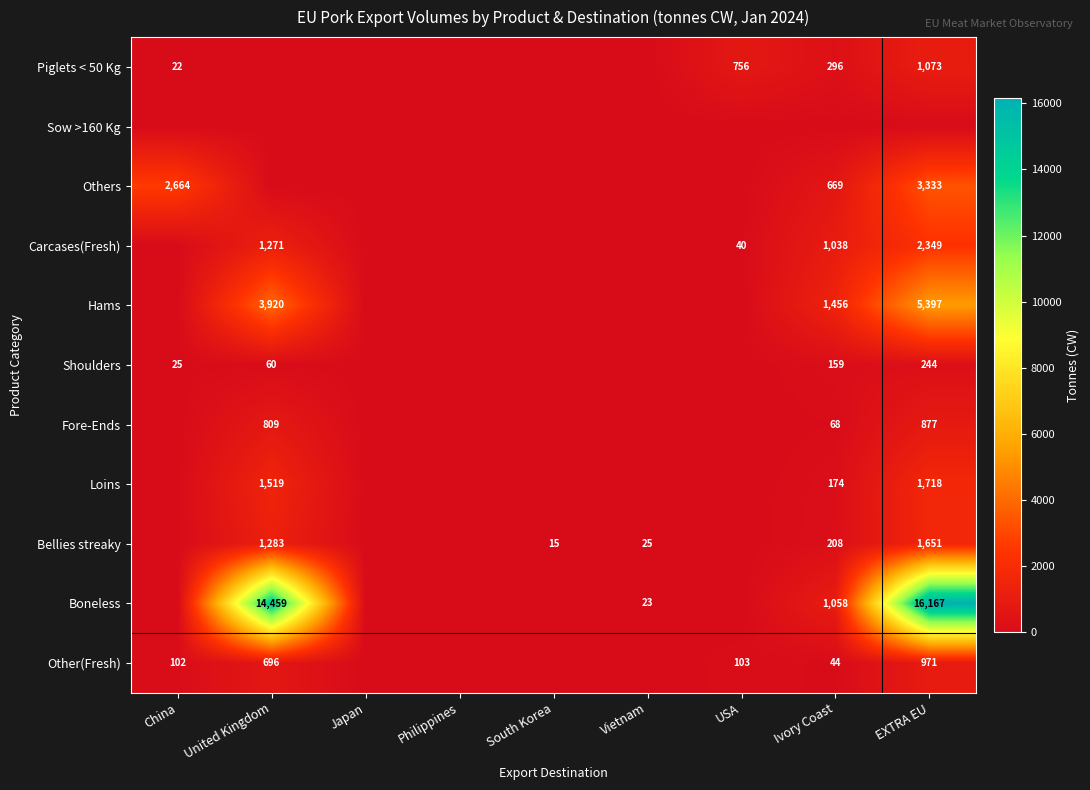

At Philippines, list the series in order from largest to smallest.

Hams, Piglets < 50 Kg, Sow >160 Kg, Others, Carcases(Fresh), Shoulders, Fore-Ends, Loins, Bellies streaky, Boneless, Other(Fresh)